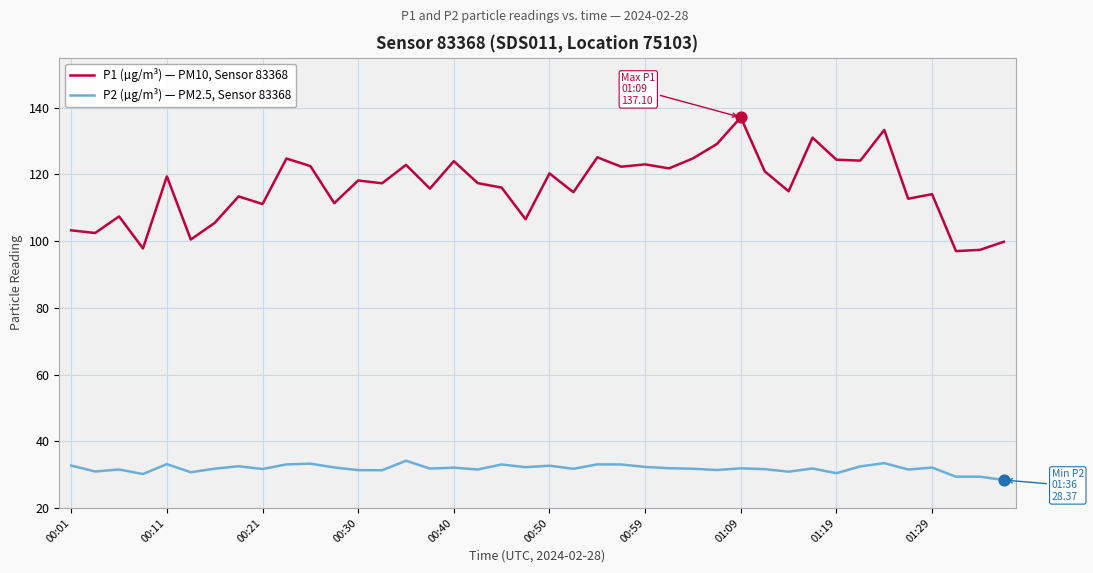

Which series has the largest total across all categories?

P1 (µg/m³) — PM10, Sensor 83368